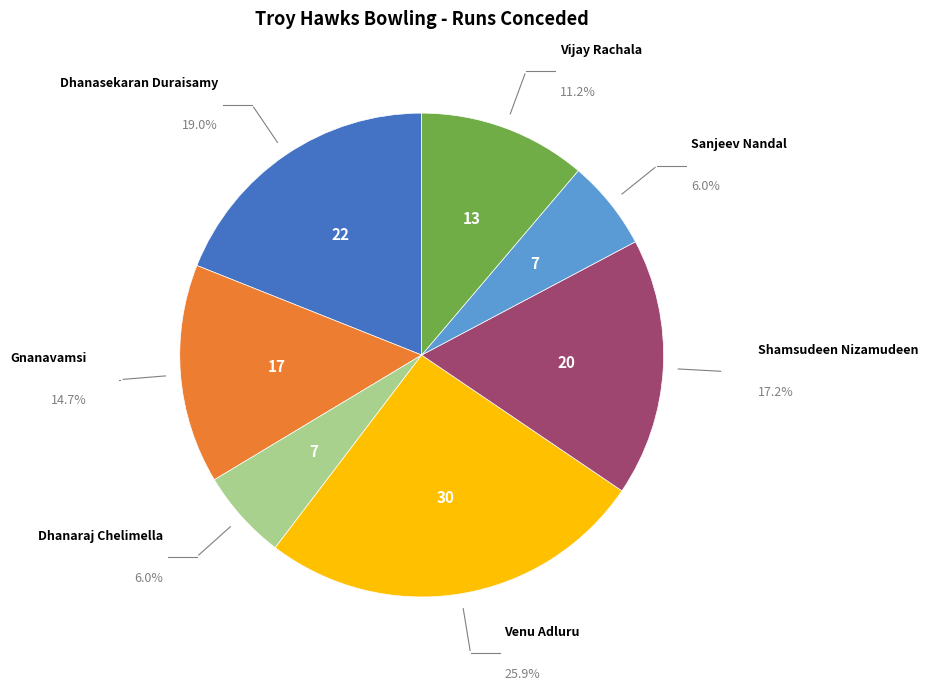

Is there any slice that represents more than half of the pie?

No